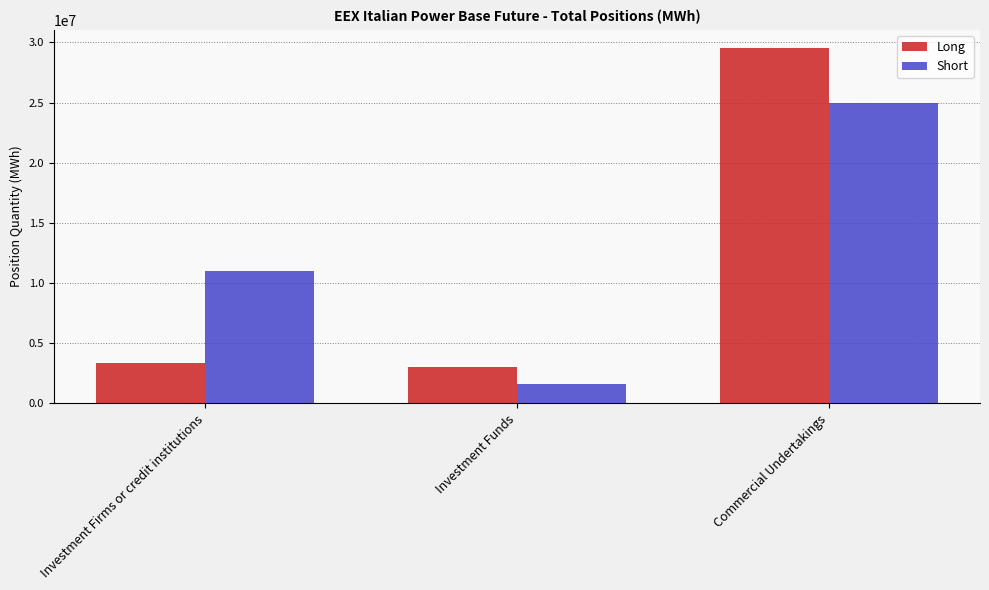

Reading right to left, transcribe all the data shown in this chart.

Long: 29565694	3052165	3338943
Short: 24983729	1647818	11034754